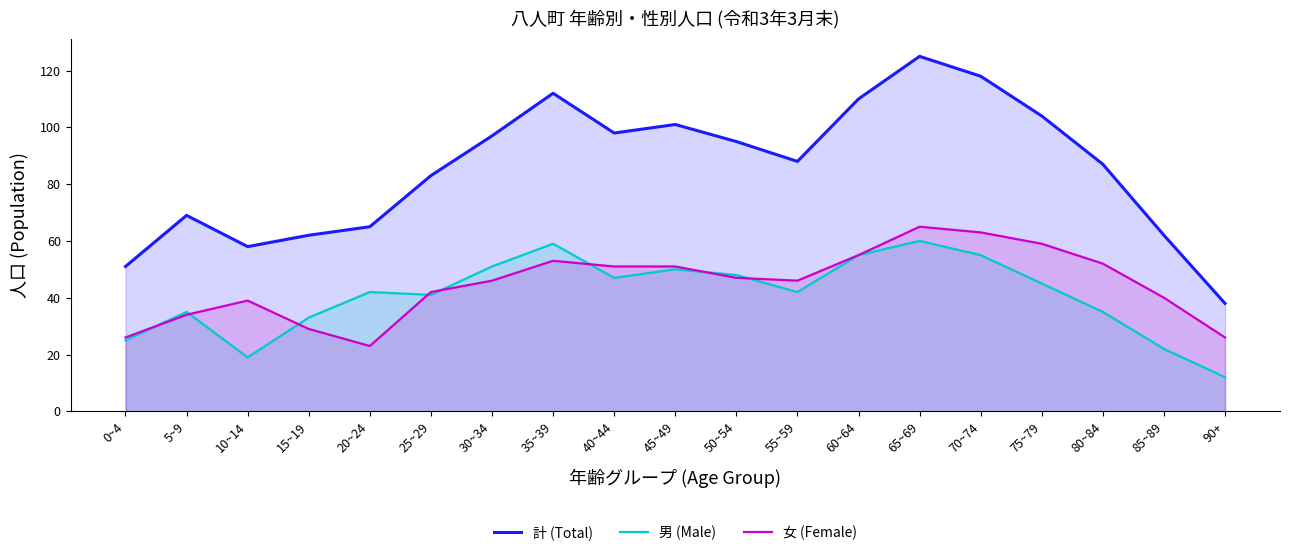

Reading right to left, extract all data points from this chart.

計 (Total): 90+=38	85~89=62	80~84=87	75~79=104	70~74=118	65~69=125	60~64=110	55~59=88	50~54=95	45~49=101	40~44=98	35~39=112	30~34=97	25~29=83	20~24=65	15~19=62	10~14=58	5~9=69	0~4=51
男 (Male): 90+=12	85~89=22	80~84=35	75~79=45	70~74=55	65~69=60	60~64=55	55~59=42	50~54=48	45~49=50	40~44=47	35~39=59	30~34=51	25~29=41	20~24=42	15~19=33	10~14=19	5~9=35	0~4=25
女 (Female): 90+=26	85~89=40	80~84=52	75~79=59	70~74=63	65~69=65	60~64=55	55~59=46	50~54=47	45~49=51	40~44=51	35~39=53	30~34=46	25~29=42	20~24=23	15~19=29	10~14=39	5~9=34	0~4=26